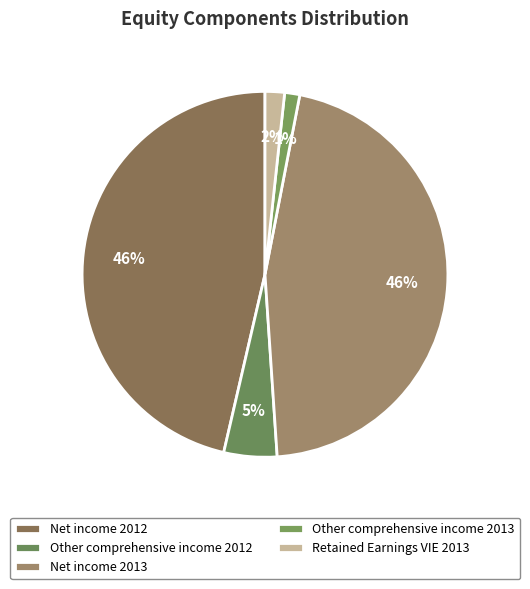

True or false: Net income 2012 accounts for 46% of the total.

True